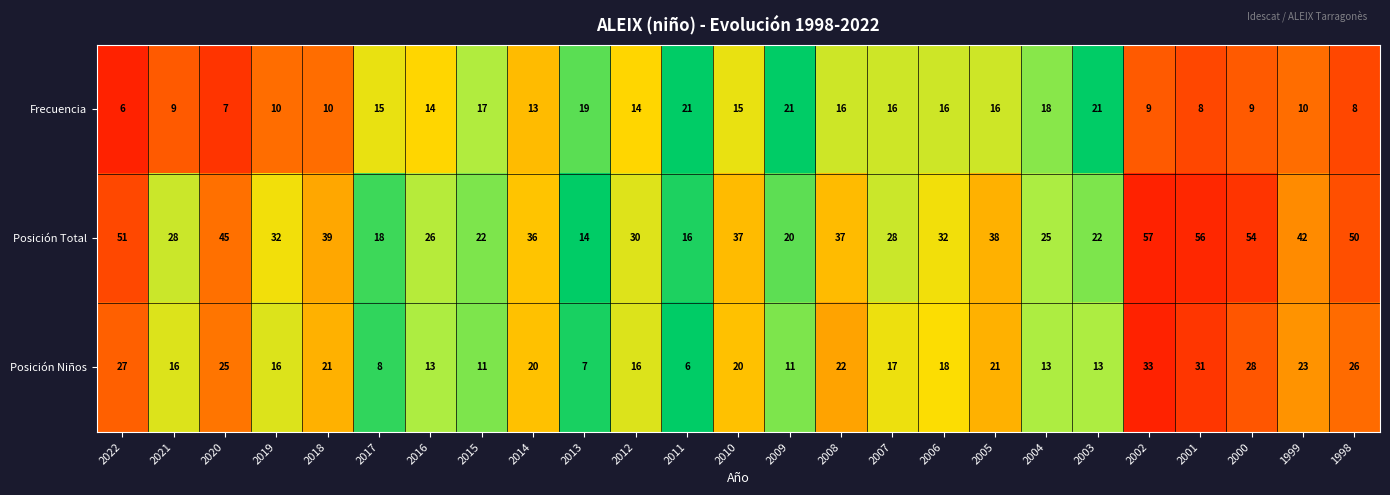

What is the average value of the Posición Niños series?

18